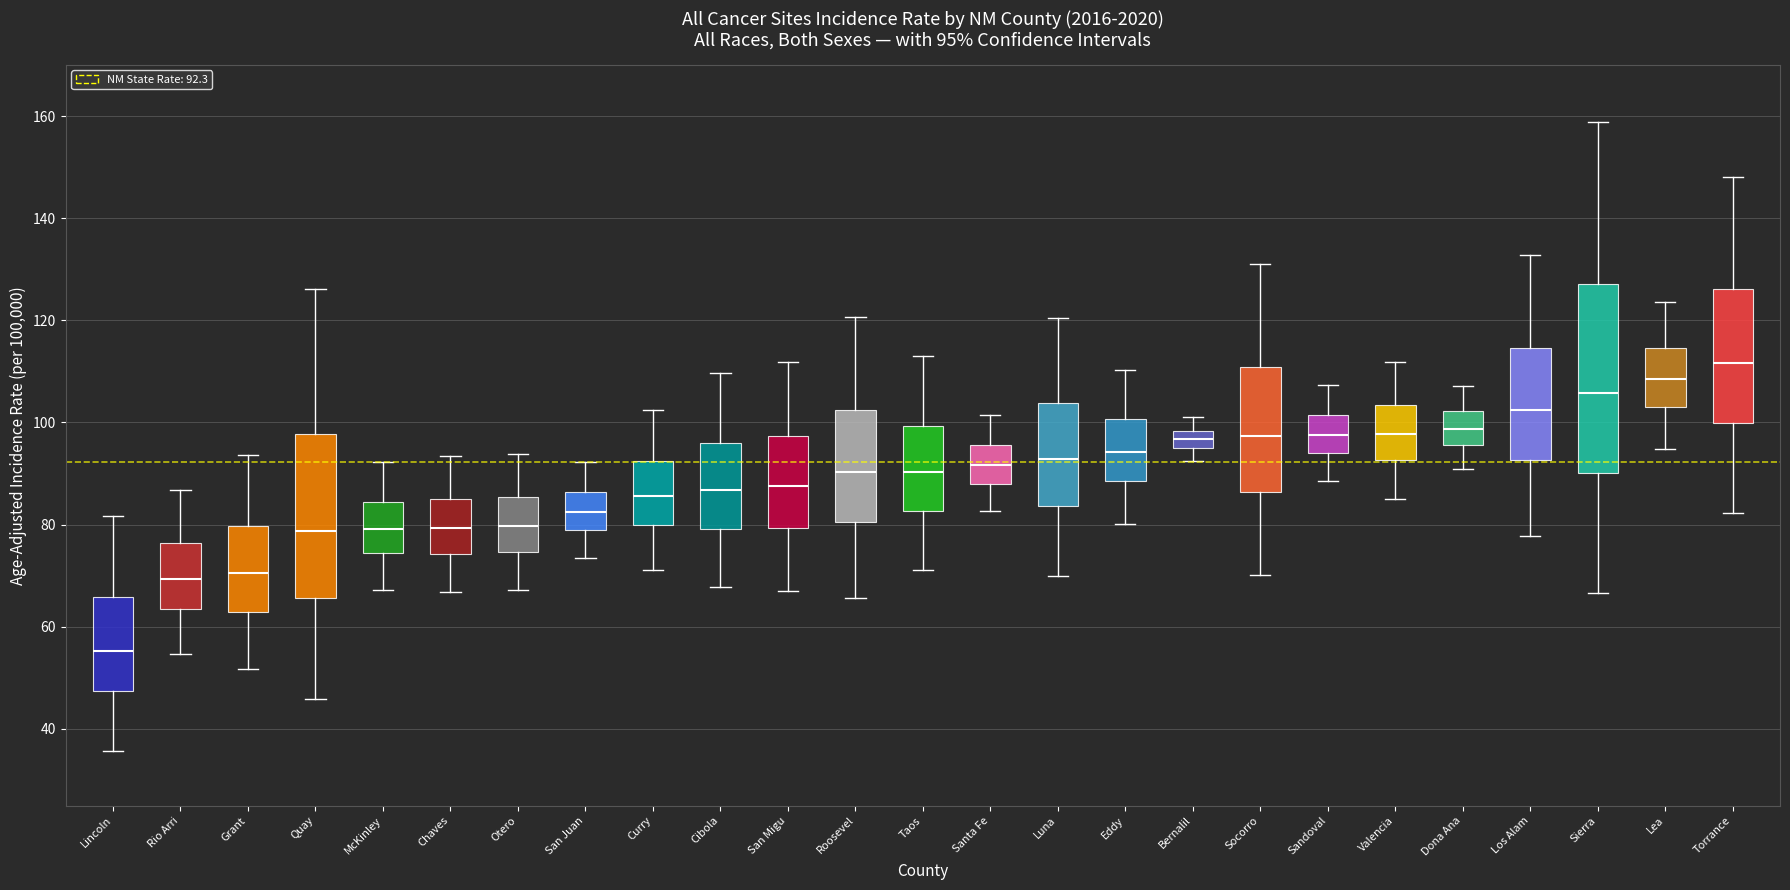

Which box is the tallest, from its lower edge to its upper edge?

Sierra